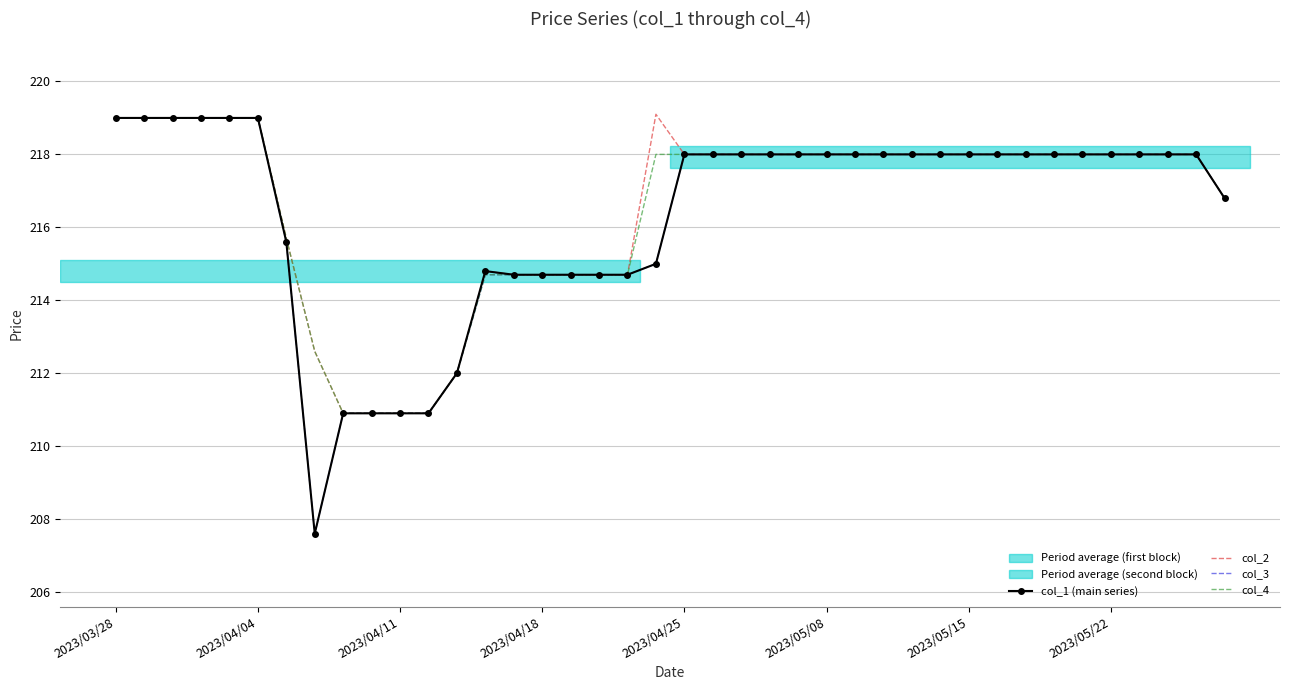

What is the minimum value shown in the chart?

207.6